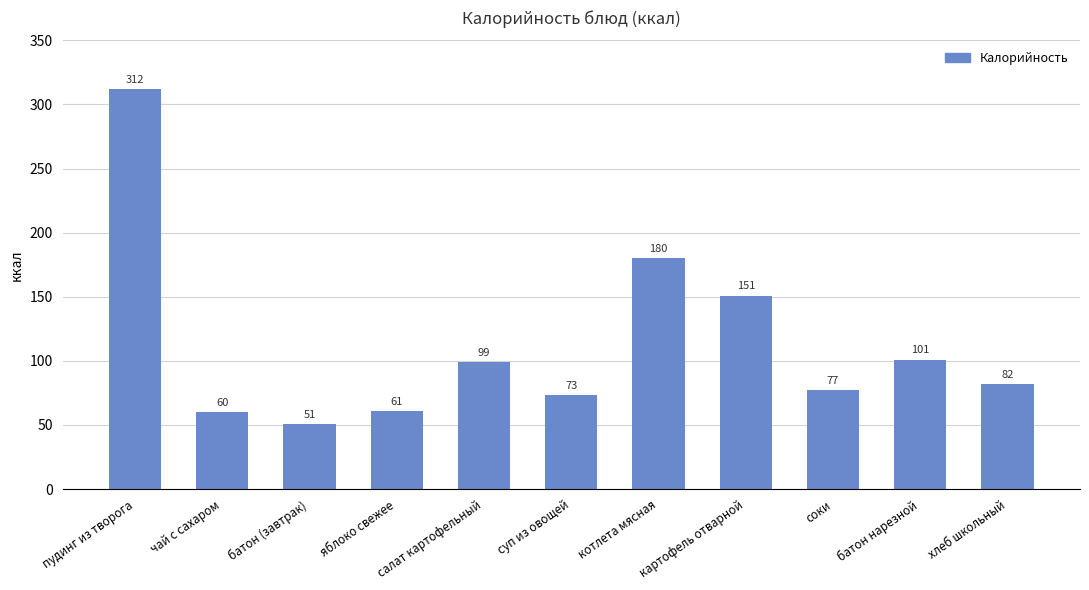

Where does the data first go above 82?

пудинг из творога